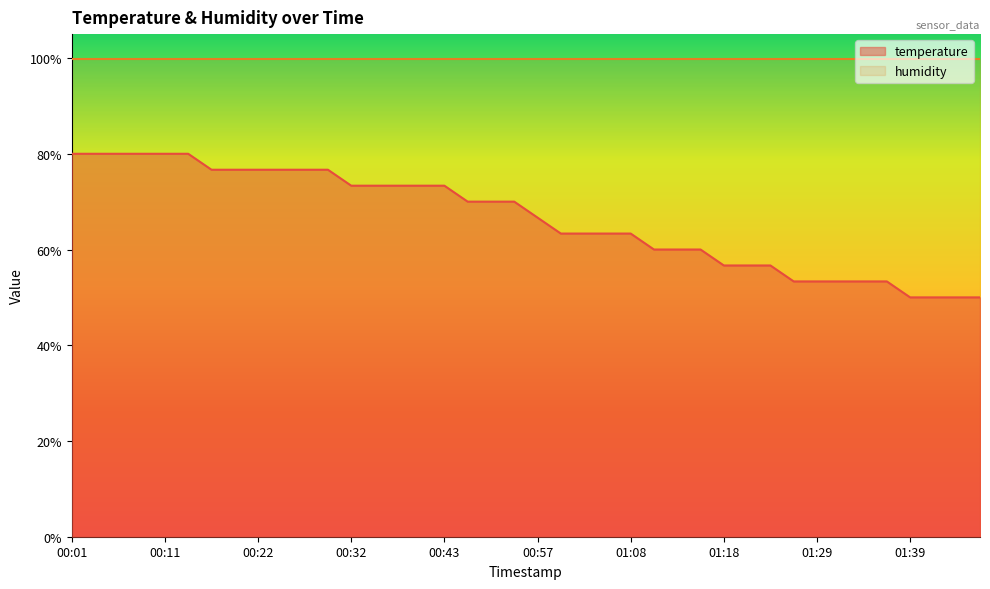

Rank the categories by value from lowest to highest.

01:39, 01:42, 01:44, 01:47, 01:26, 01:29, 01:31, 01:34, 01:36, 01:18, 01:21, 01:24, 01:10, 01:13, 01:15, 01:00, 01:03, 01:05, 01:08, 00:57, 00:49, 00:52, 00:54, 00:32, 00:35, 00:37, 00:40, 00:43, 00:17, 00:19, 00:22, 00:24, 00:27, 00:30, 00:01, 00:04, 00:06, 00:09, 00:11, 00:14